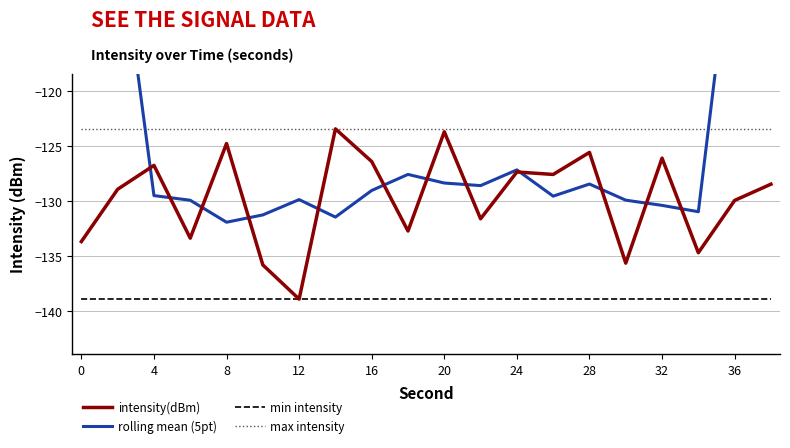

True or false: min intensity and max intensity cross at least once.

False